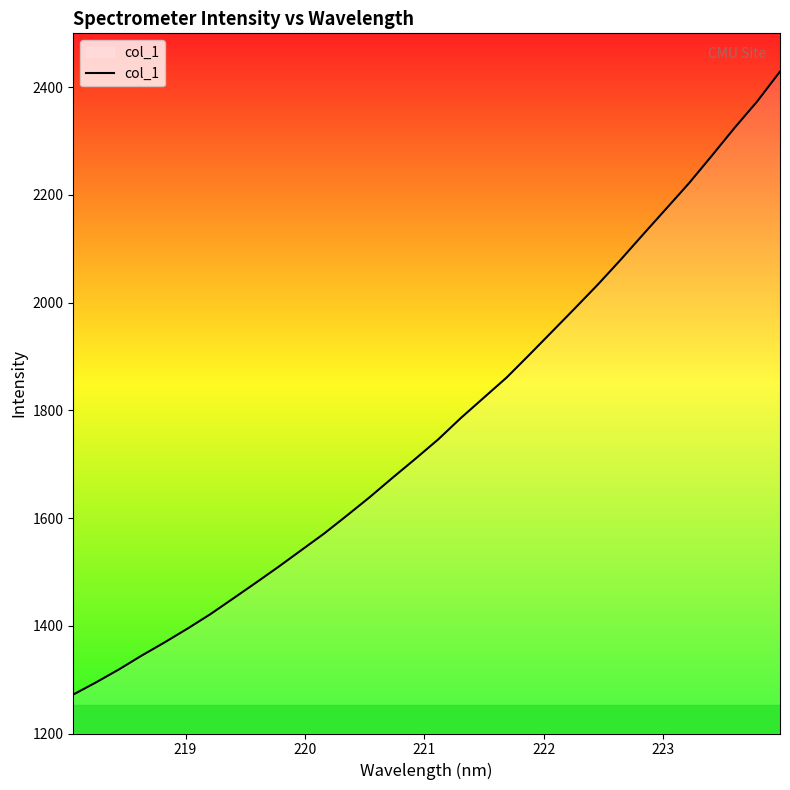

What is the maximum value shown in the chart?

2429.0